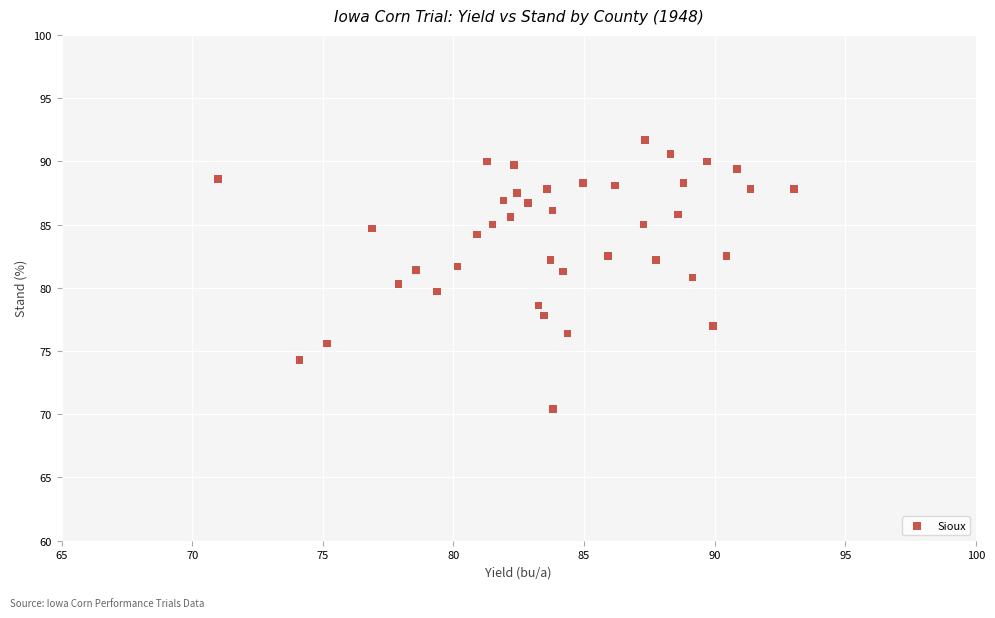

What is the range of Y values (max minus min)?

21.3